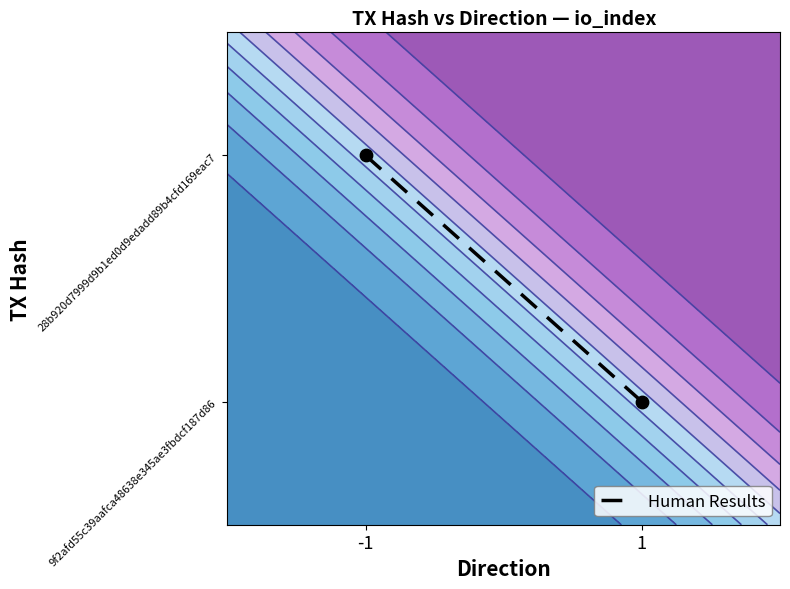

What is the difference between the values at 1 and -1?

1